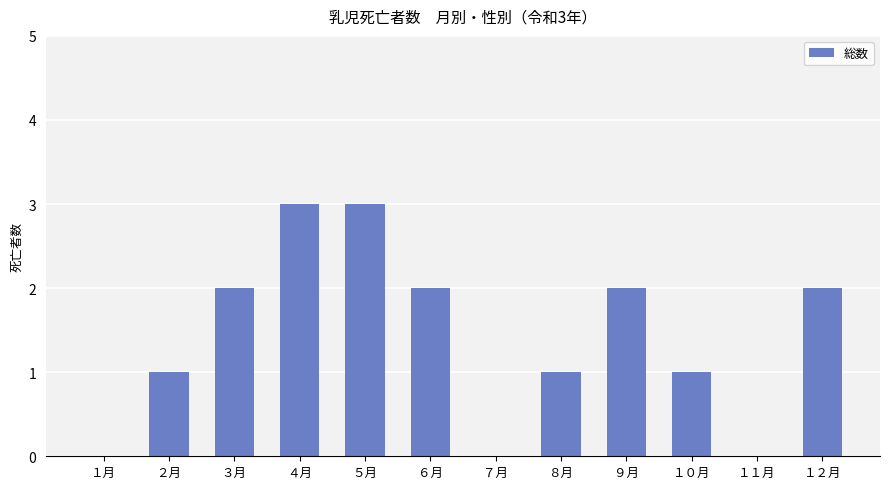

What is the sum of all values?

17